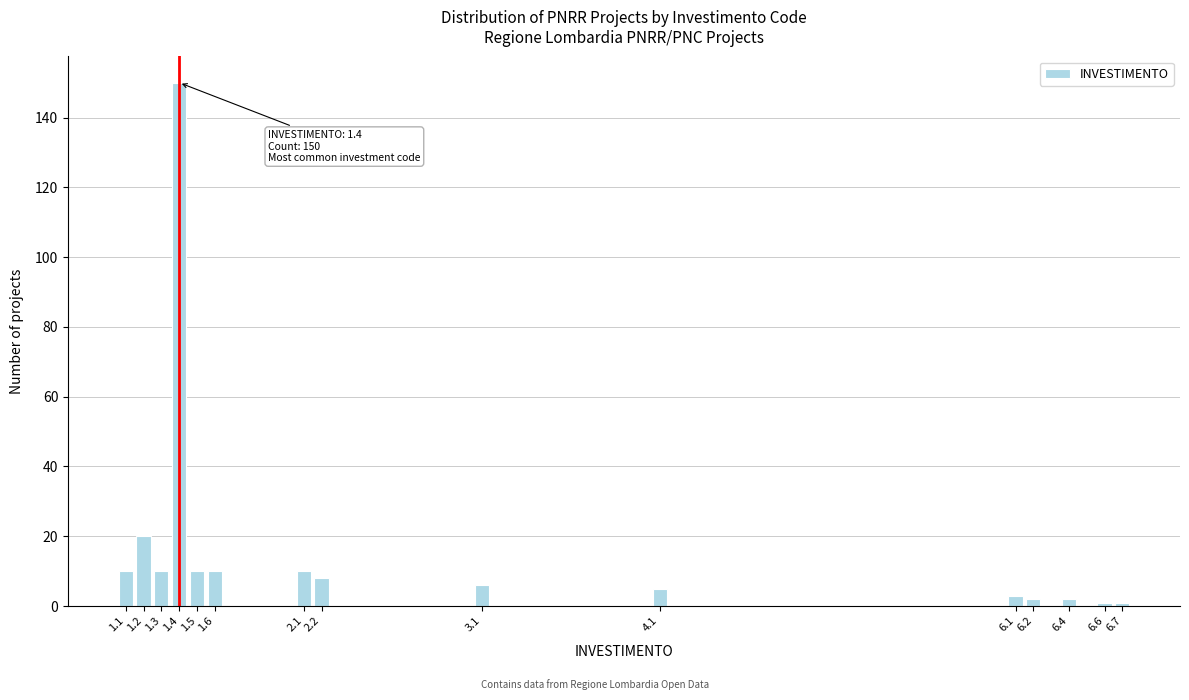

Reading right to left, what are all the values shown in this chart?

1	1	2	2	3	5	6	8	10	10	10	150	10	20	10